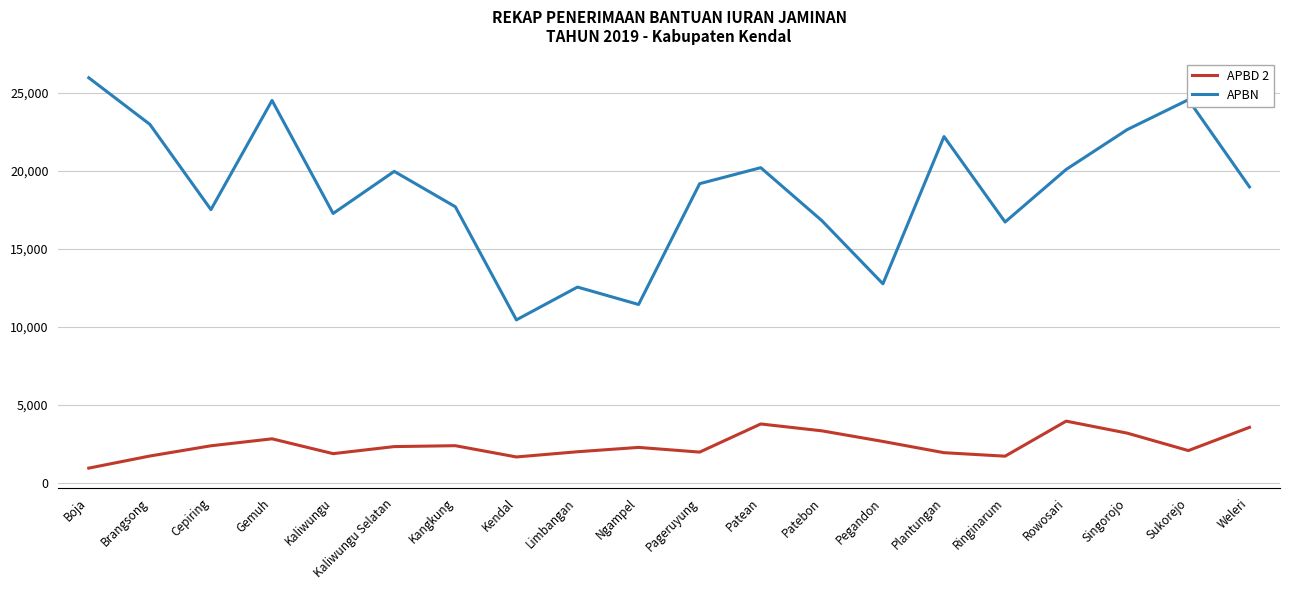

What is the lowest value of the APBN series?

10437